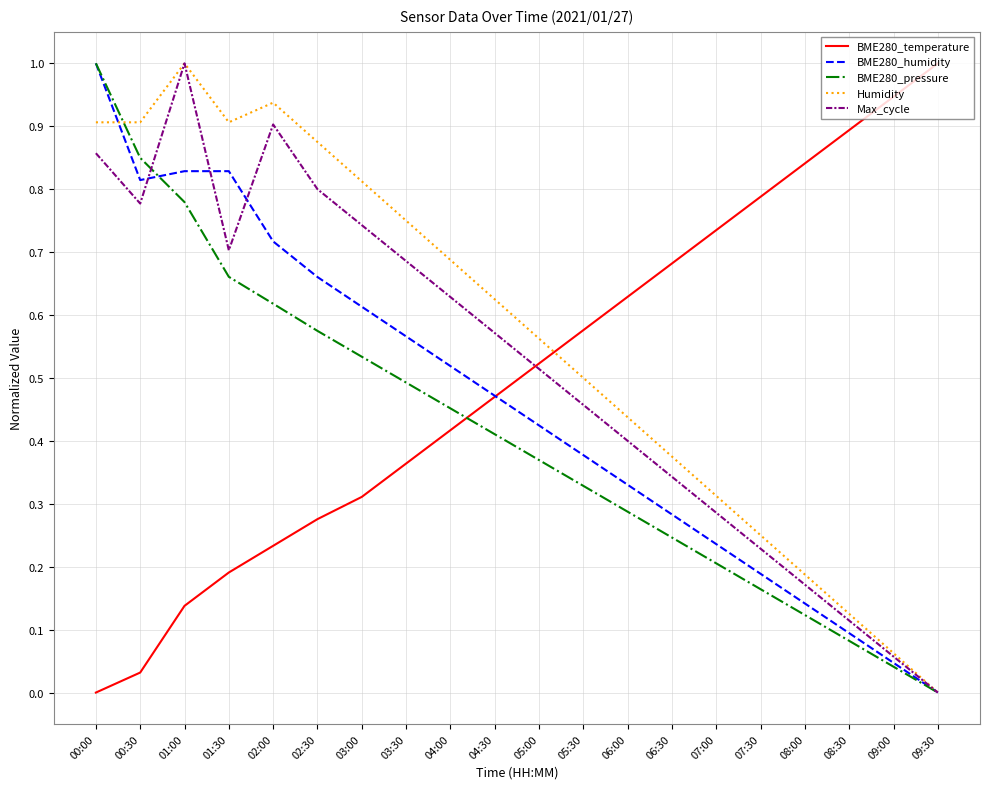

Count the number of data series in this chart.

5